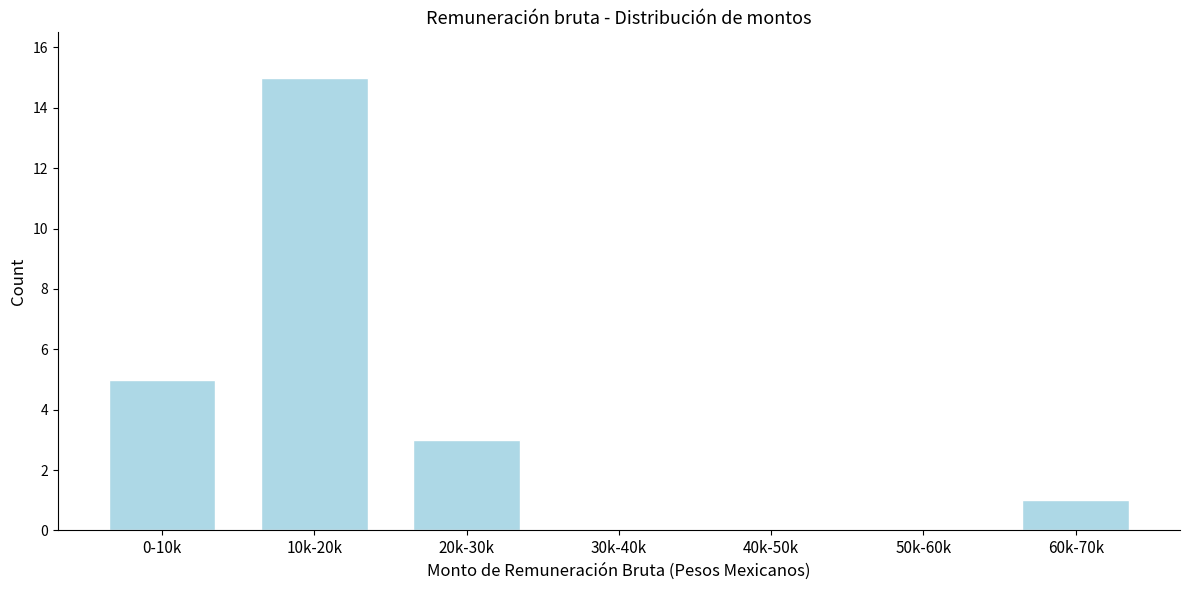

Reading left to right, extract all data points from this chart.

0-10k=5	10k-20k=15	20k-30k=3	30k-40k=0	40k-50k=0	50k-60k=0	60k-70k=1